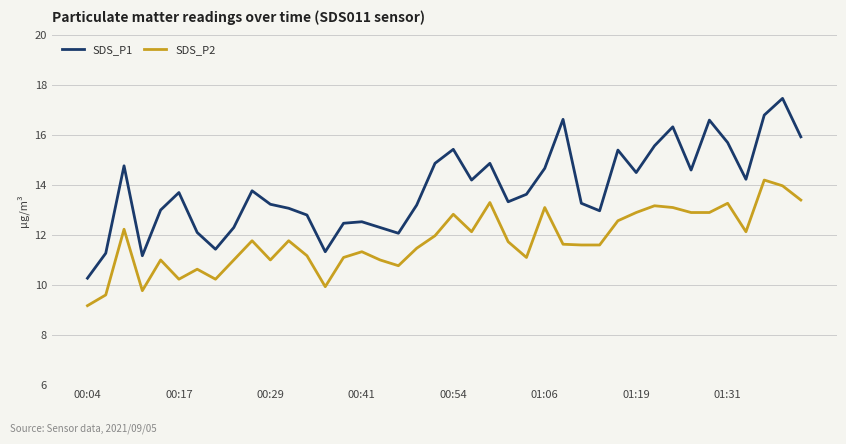

Does the chart have visible grid lines?

Yes